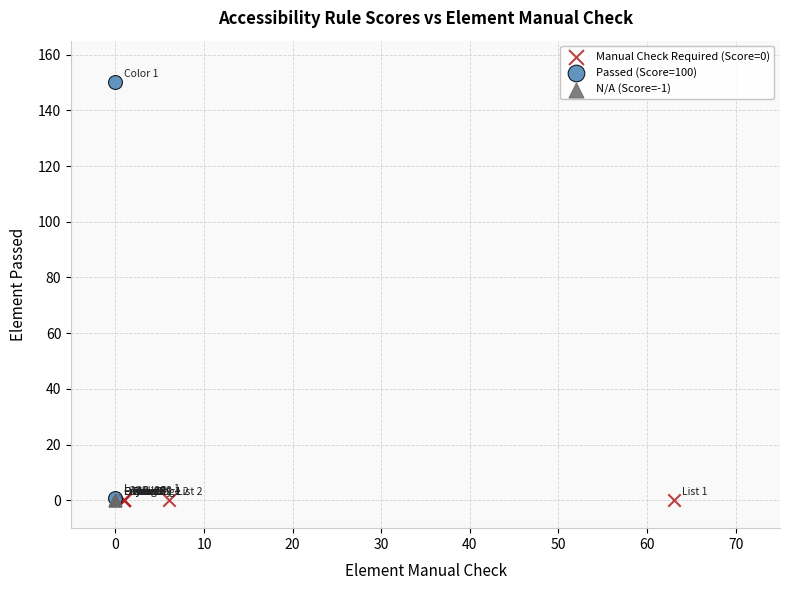

What are all the series names shown in the legend?

Manual Check Required (Score=0), Passed (Score=100), N/A (Score=-1)